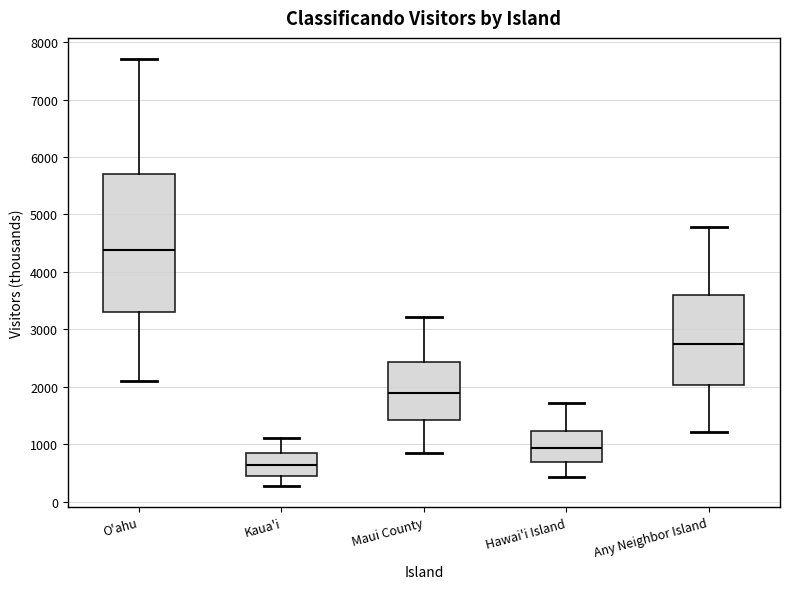

Reading left to right, read every box against the y-axis: the position of its median line, the range the box covers, and the ends of its whiskers. The values are not printed on the chart, so give them approximately, as read against the axis.

O'ahu: median 4400, box 3300 to 5700, whiskers 2100 to 7700
Kaua'i: median 600, box 500 to 800, whiskers 300 to 1100
Maui County: median 1900, box 1400 to 2400, whiskers 900 to 3200
Hawai'i Island: median 900, box 700 to 1200, whiskers 400 to 1700
Any Neighbor Island: median 2700, box 2000 to 3600, whiskers 1200 to 4800